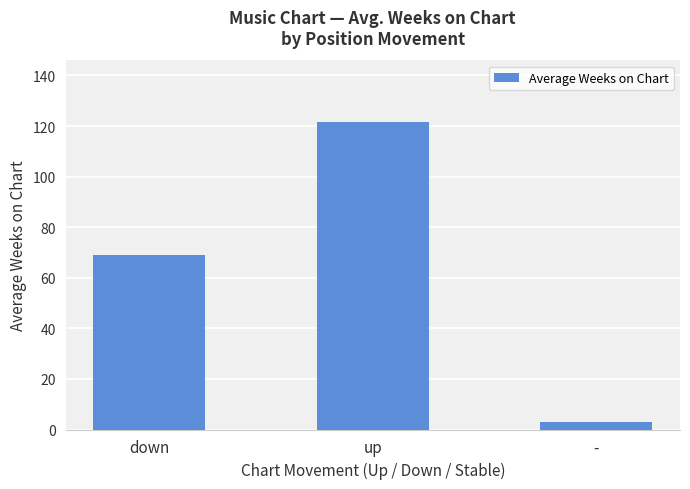

Does the chart contain any negative values?

No